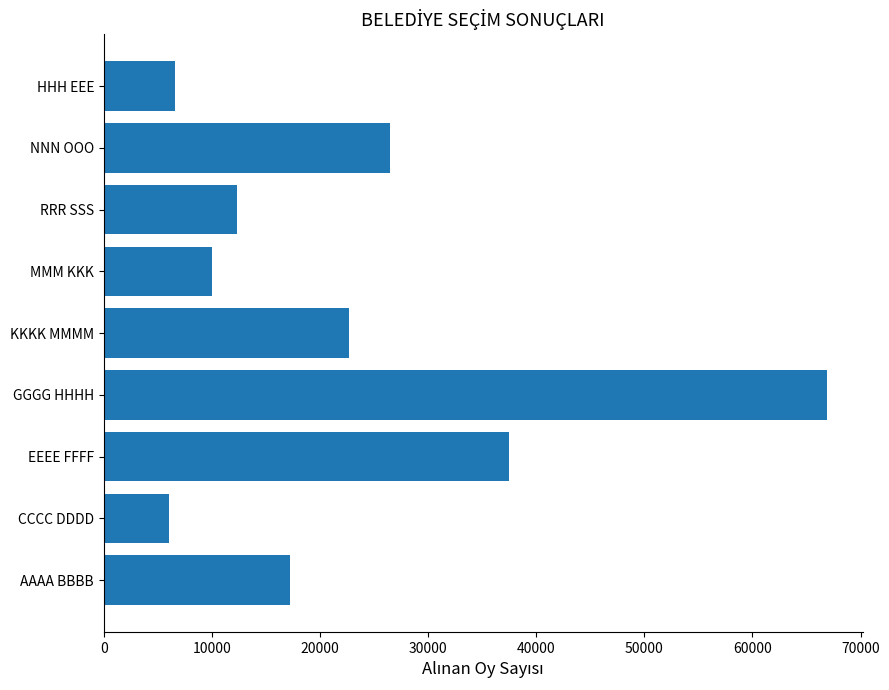

The chart shows a value of 3697 at HHH EEE. True or false?

False